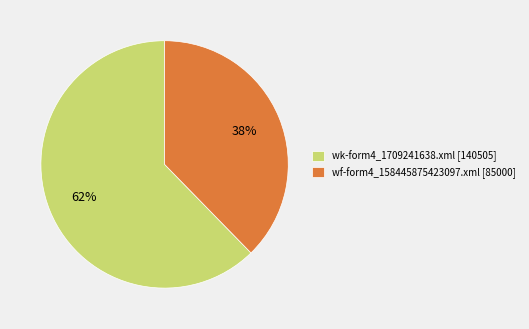

Rank the categories by value from lowest to highest.

wf-form4_158445875423097.xml, wk-form4_1709241638.xml